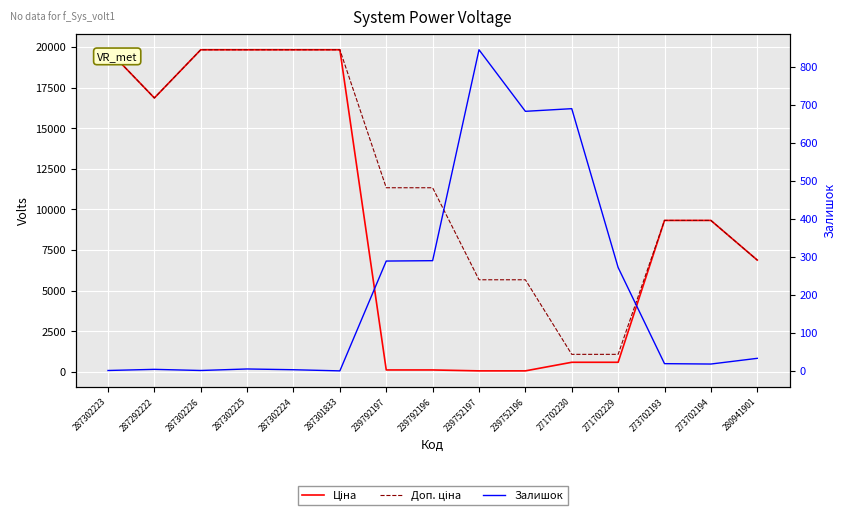

List the series in order of their peak value, highest first.

Ціна, Доп. ціна, Залишок